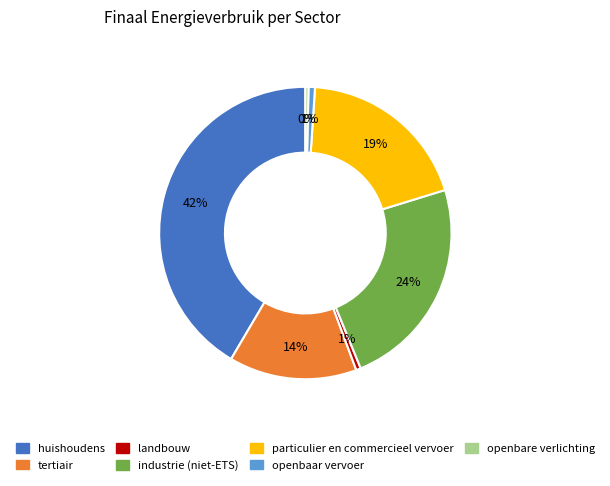

The huishoudens slice represents 27% of the pie. True or false?

False